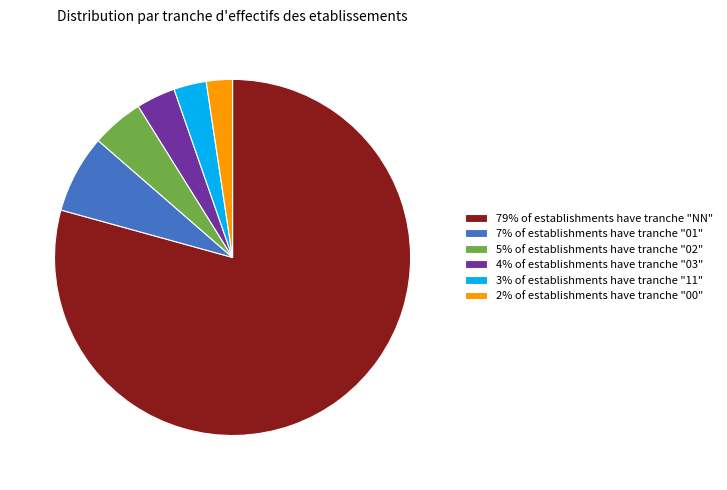

What is the majority slice?

79% of establishments have tranche "NN"